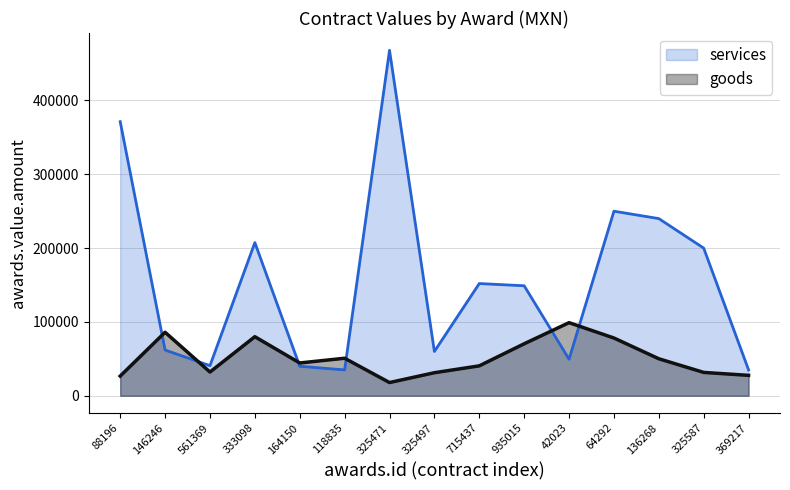

At which category does the chart reach its peak across all series?

325471